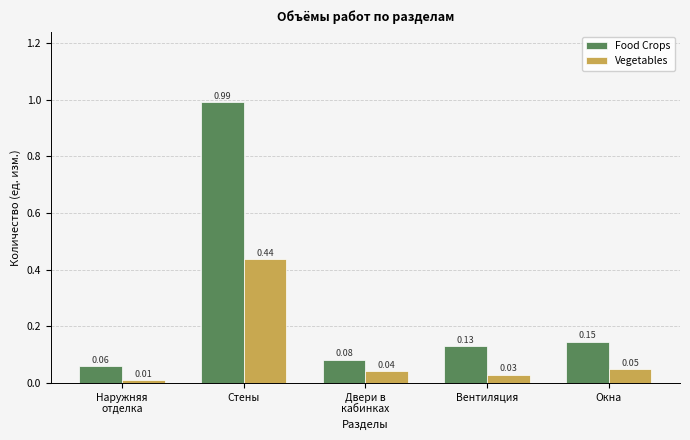

List the labels in order of Food Crops value, smallest first.

Наружняя
отделка, Двери в
кабинках, Вентиляция, Окна, Стены